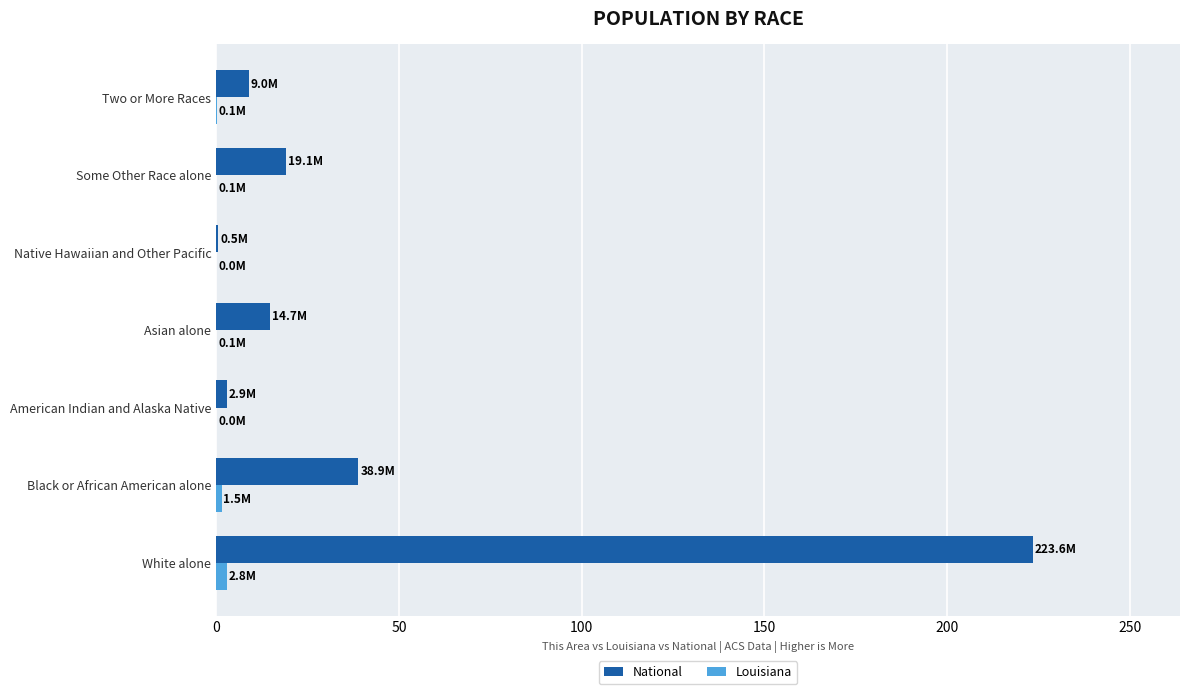

What is the sum of all National values?

308.7